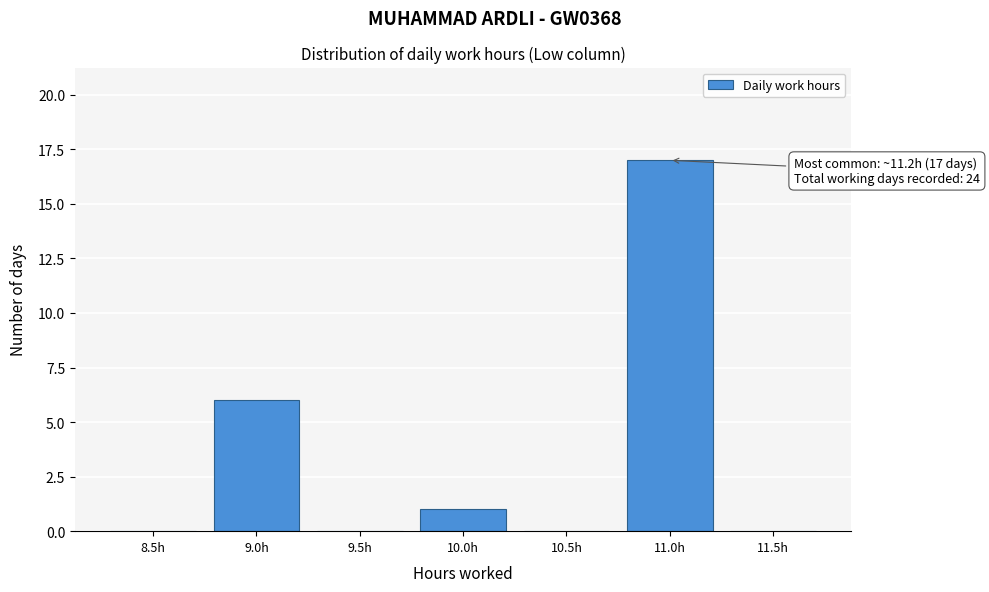

Reading right to left, extract all data points from this chart.

11.5h=0	11.0h=17	10.5h=0	10.0h=1	9.5h=0	9.0h=6	8.5h=0